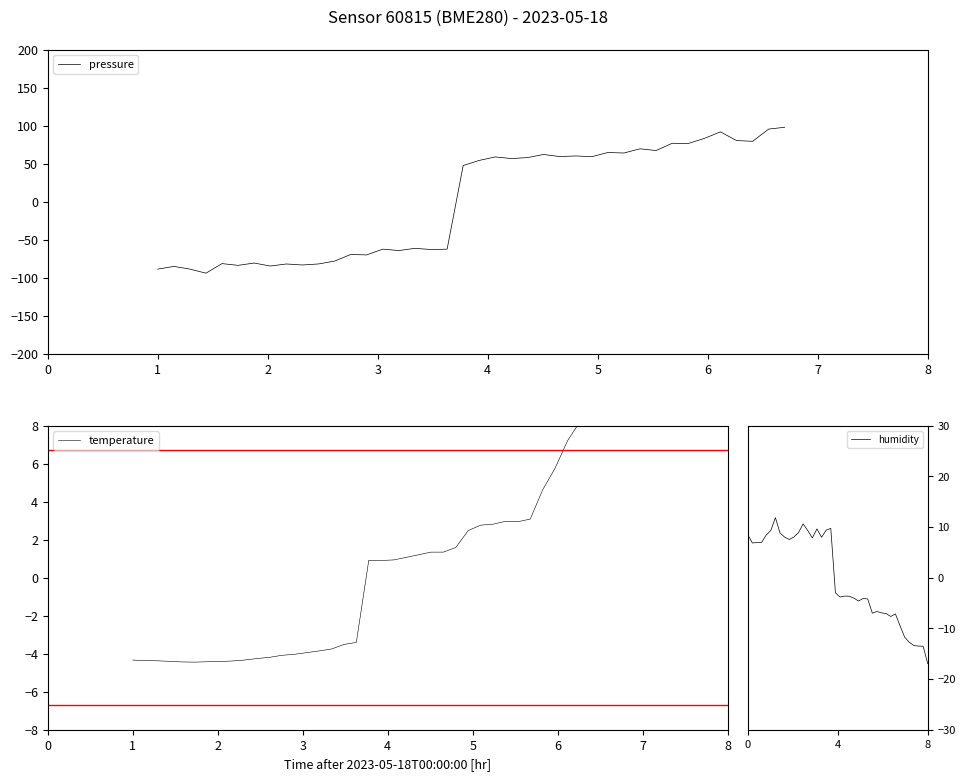

True or false: humidity and temperature intersect in this chart.

True